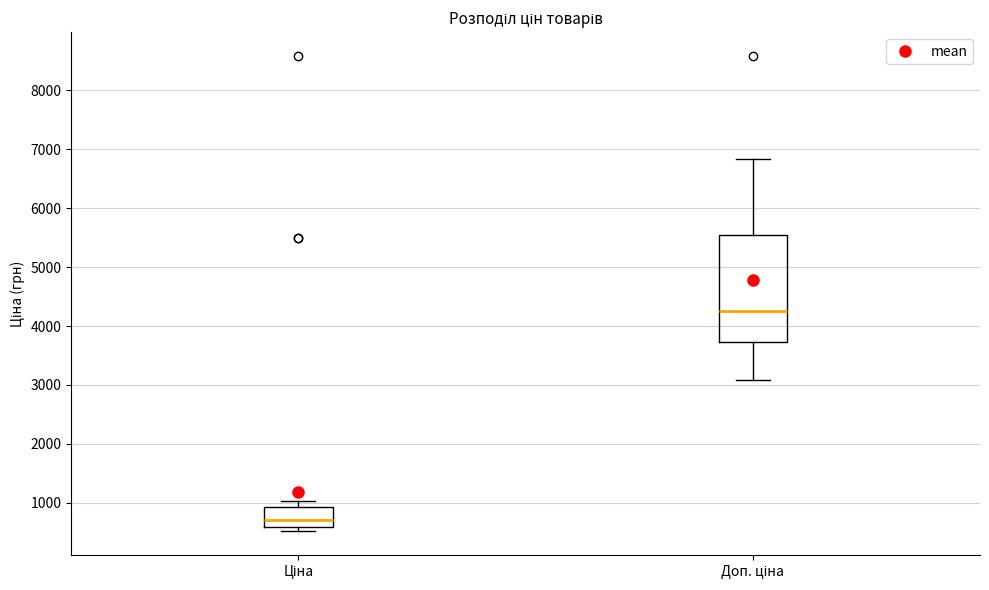

Which box's median line is the lowest?

Ціна